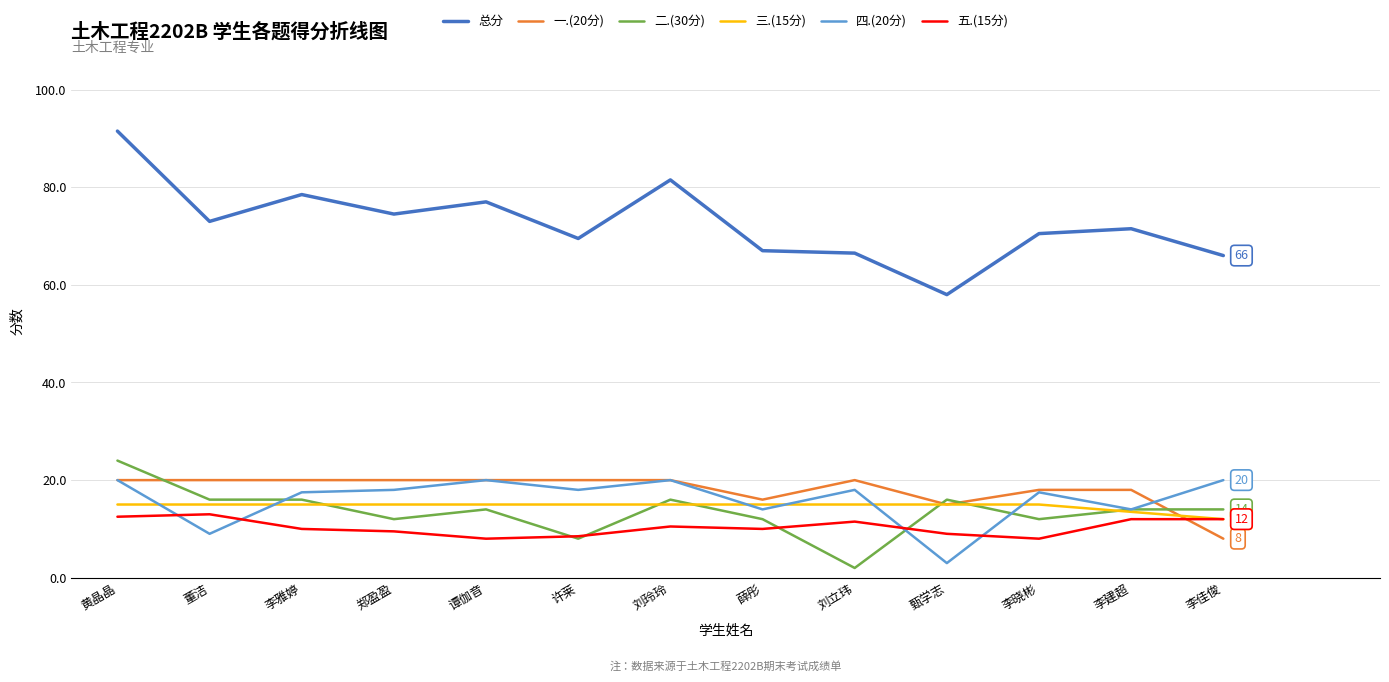

Which series has the largest total across all categories?

总分